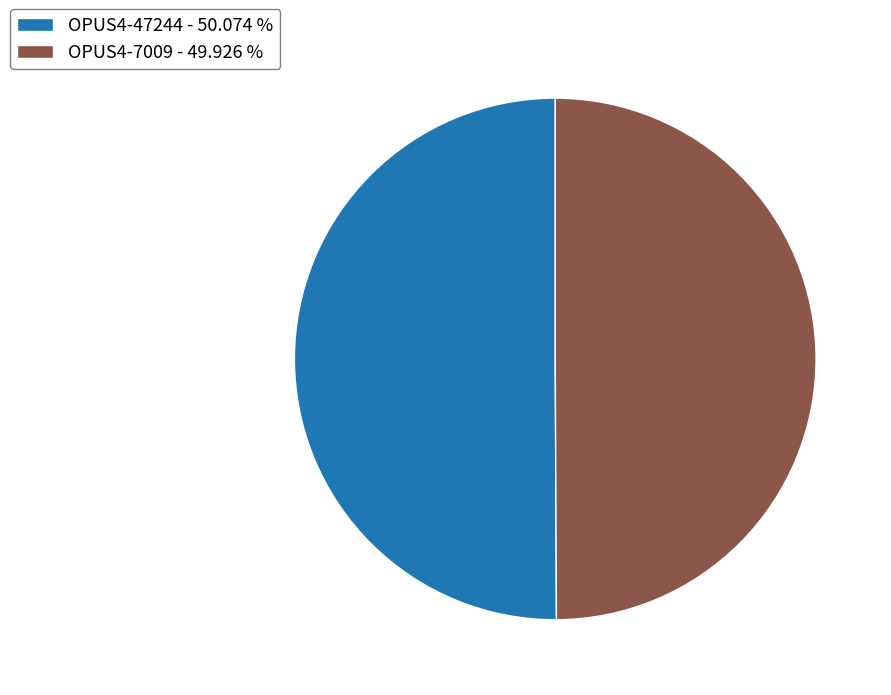

Do OPUS4-7009 - 49.926 % and OPUS4-47244 - 50.074 % together represent more than half of the pie?

Yes